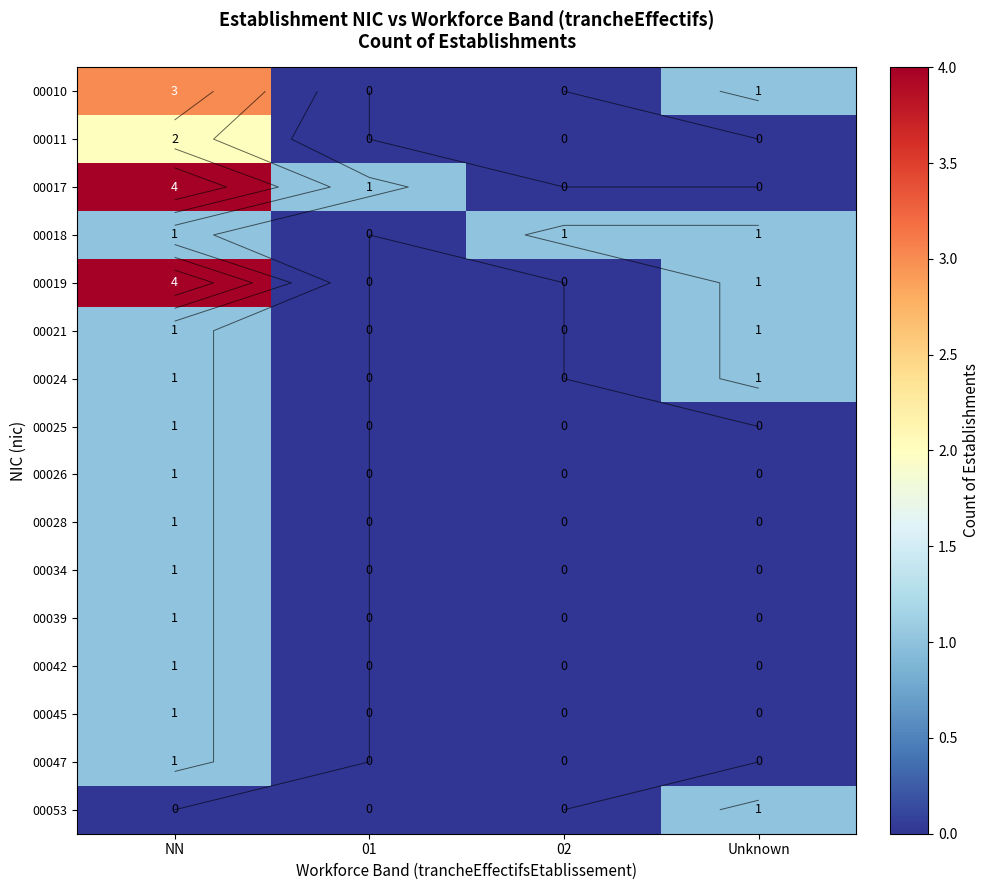

Rank the series by their maximum value, from highest to lowest.

00017, 00019, 00010, 00011, 00018, 00021, 00024, 00025, 00026, 00028, 00034, 00039, 00042, 00045, 00047, 00053